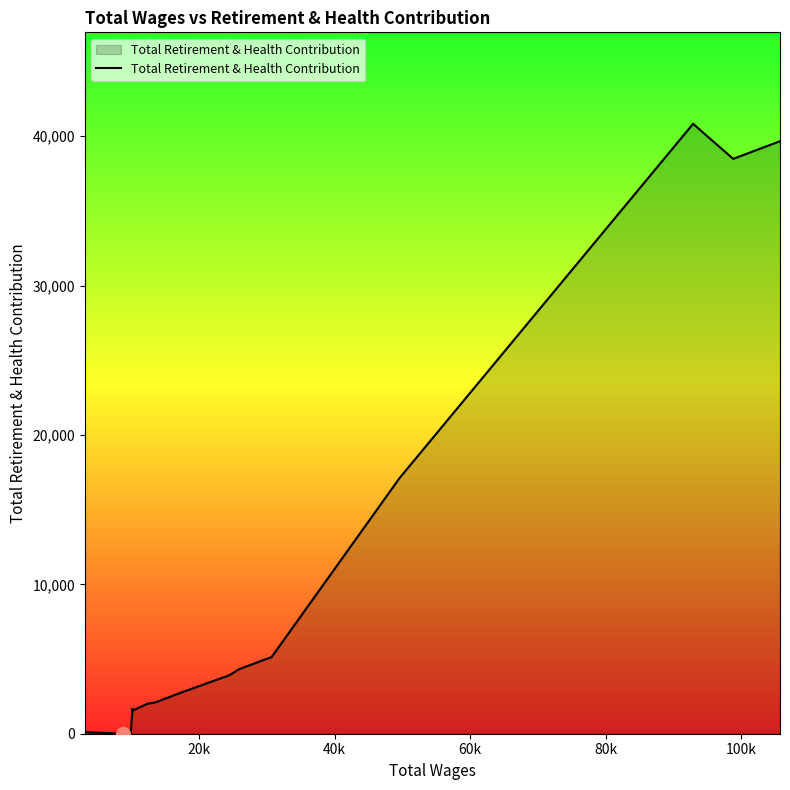

What is the difference between the maximum and minimum values?

40835